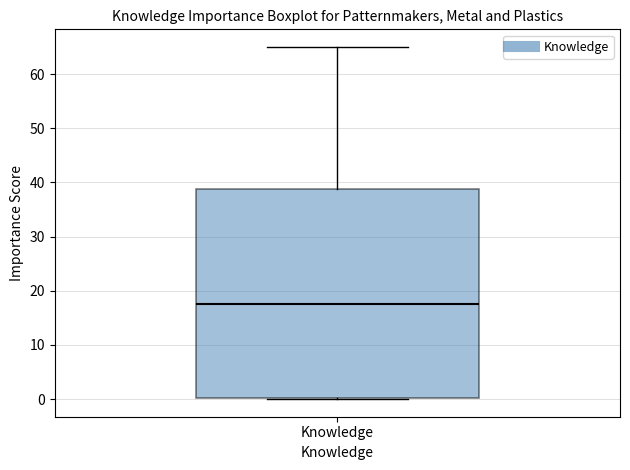

Read this box plot against the y-axis: the position of the median line, the range covered by the box, and the ends of both whiskers. The values are not printed on the chart, so give them approximately, as read against the axis.

median 18, box 0 to 39, whiskers 0 to 65